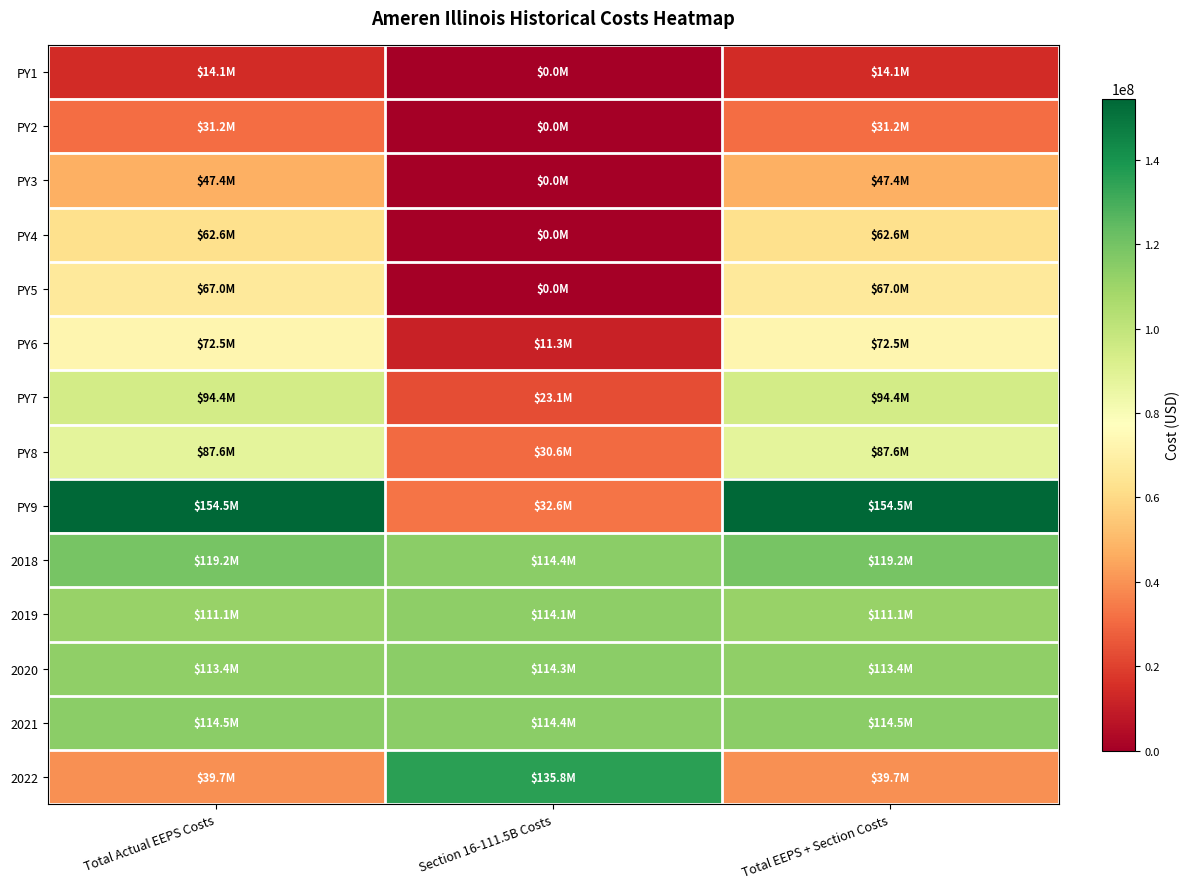

What is the total value across all series at Total Actual EEPS Costs?

1129024099.5